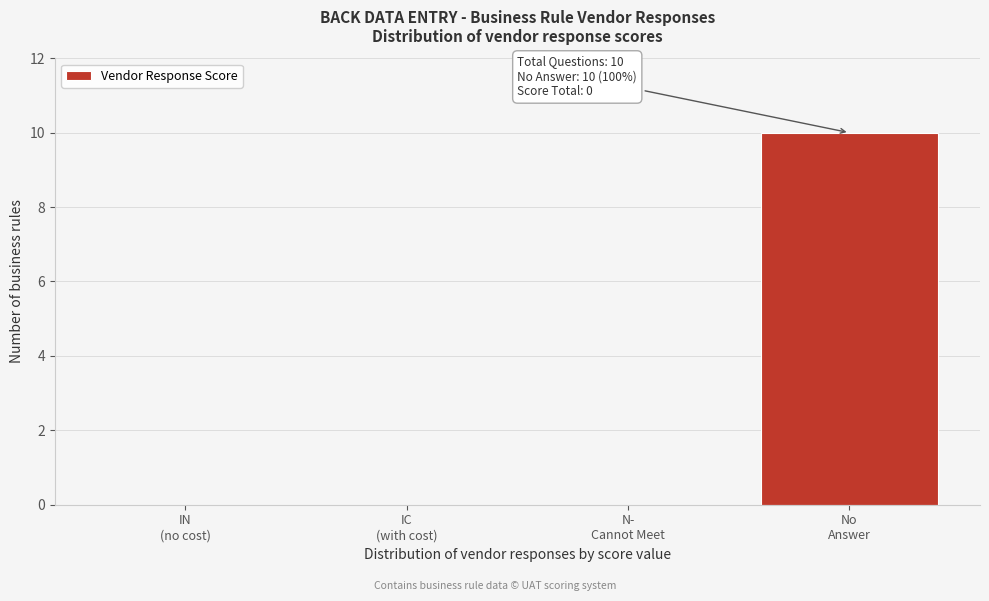

What is the greatest value displayed?

10